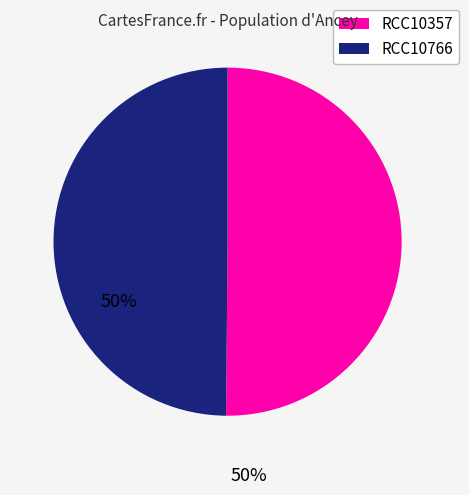

Is it true that RCC10357 is 38% of the pie?

False